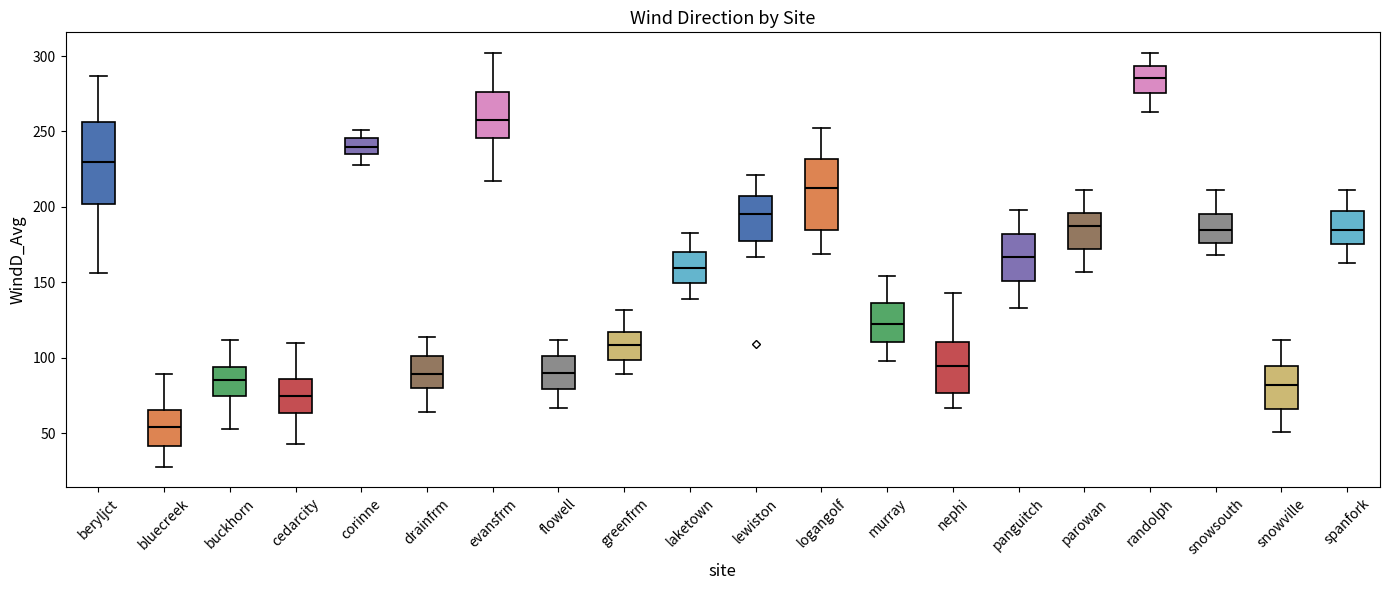

Where does the median line of the box for lewiston sit on the y-axis? The values are not printed on the chart, so give them approximately, as read against the axis.

195